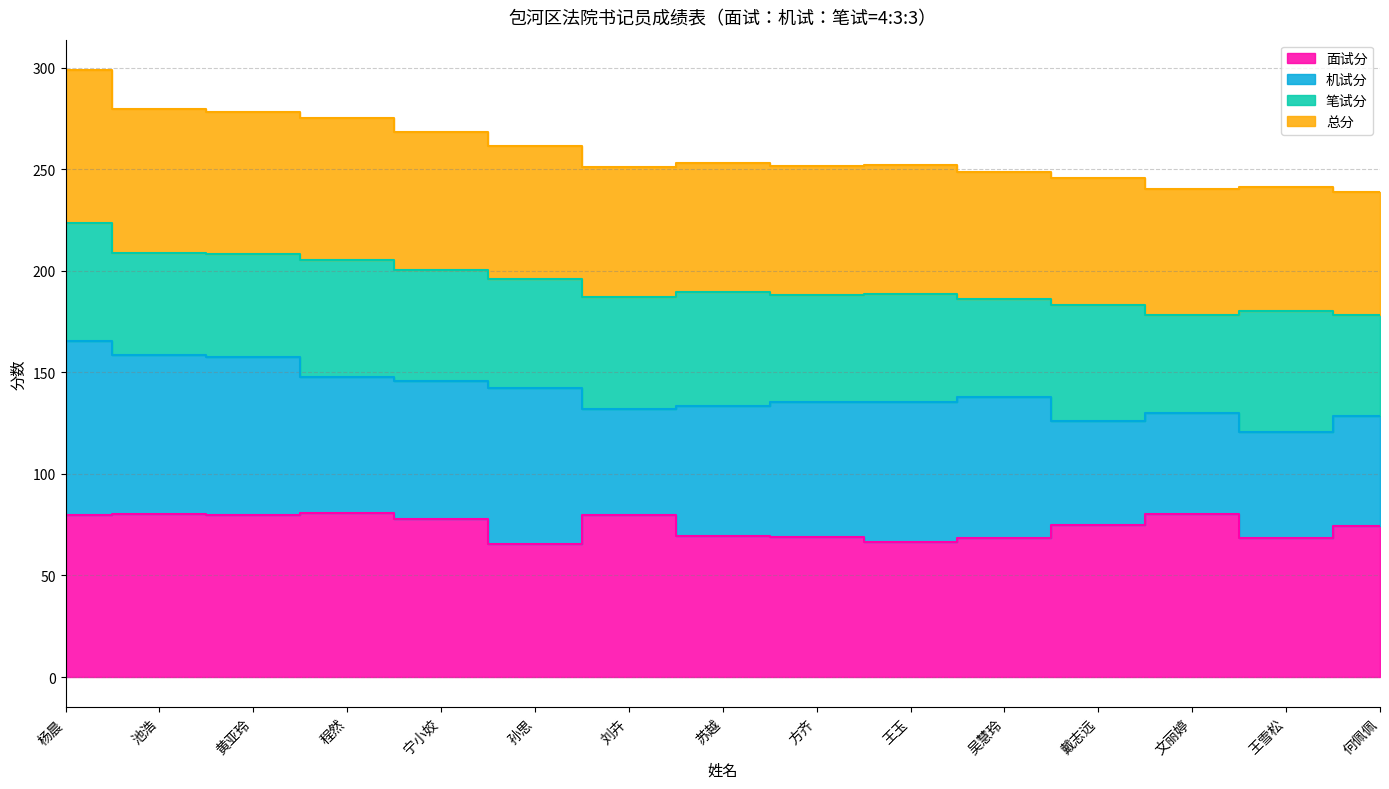

At which label does 总分 first exceed 251?

杨晨